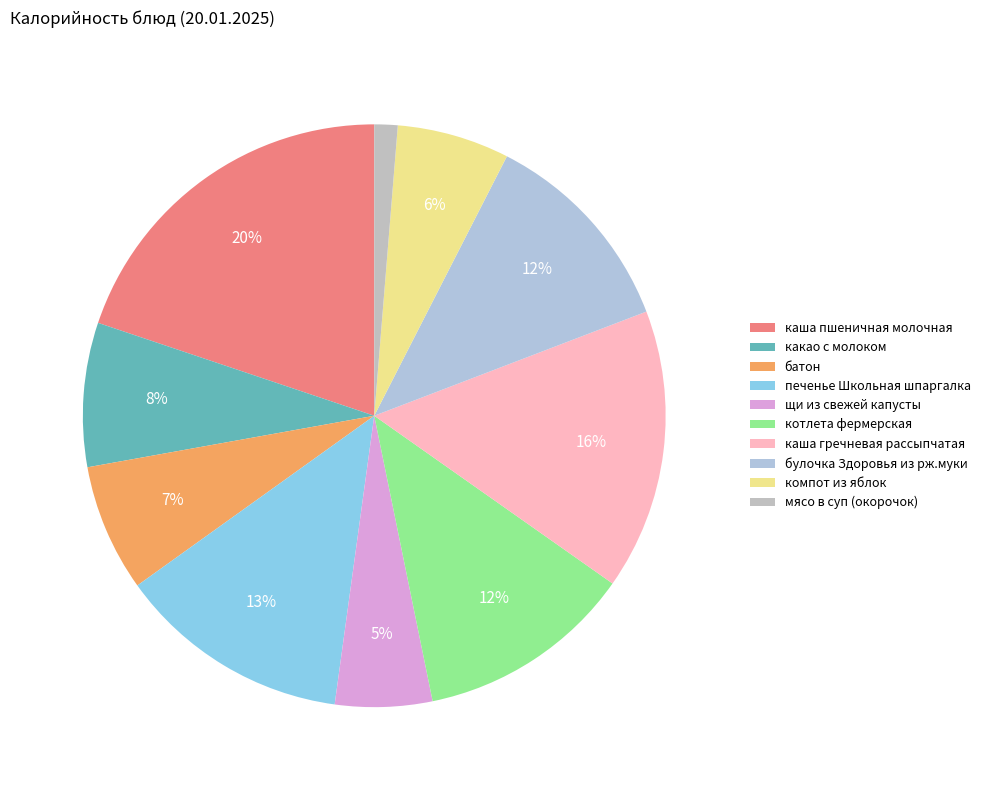

To the nearest percent, what is the average slice percentage?

10%